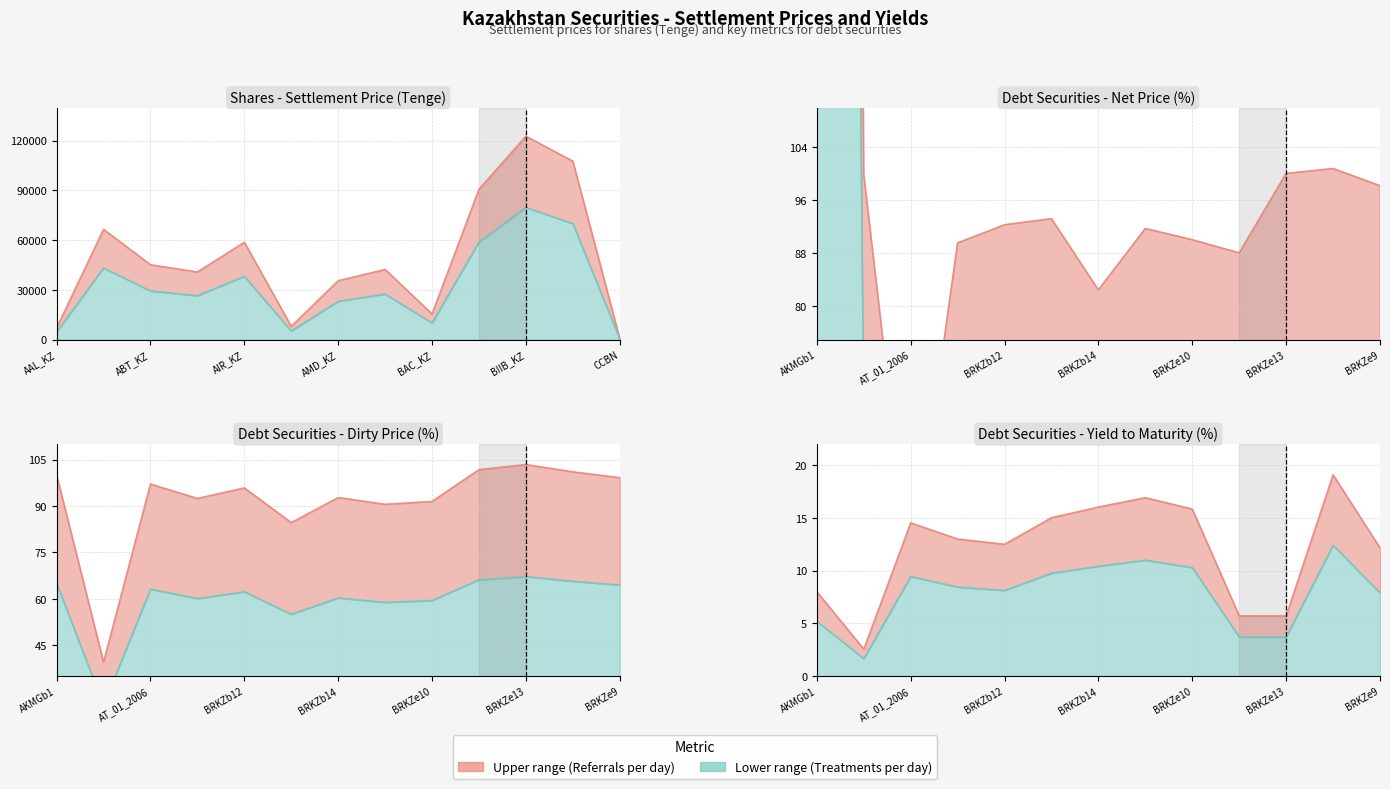

What is the label of the 4th point from the right?

BA_KZ